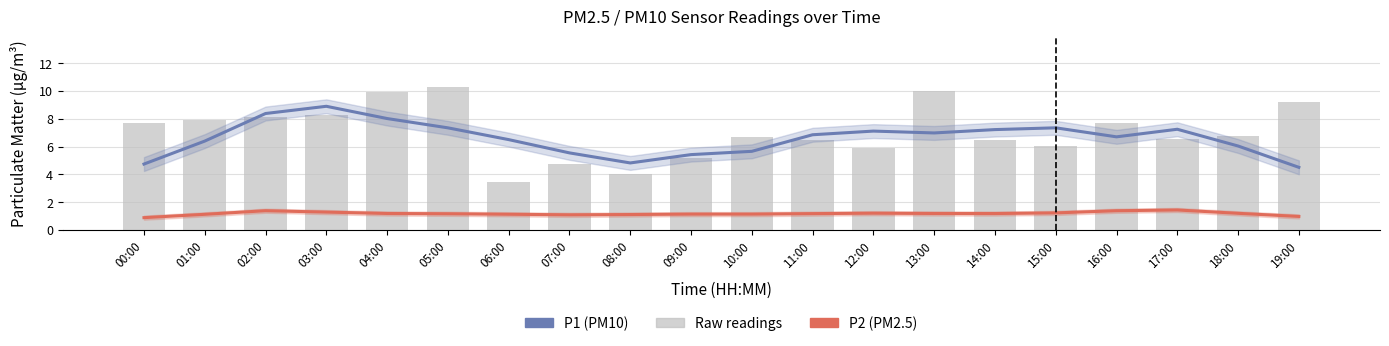

At which label does P1 (PM10) reach its peak?

03:00